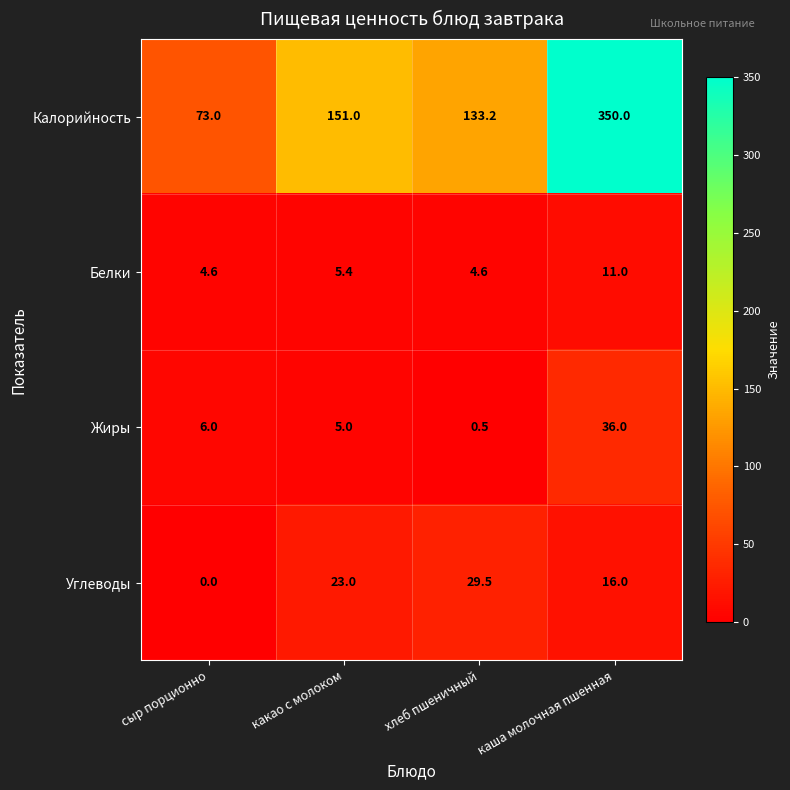

Which series has the largest range (max minus min)?

Калорийность